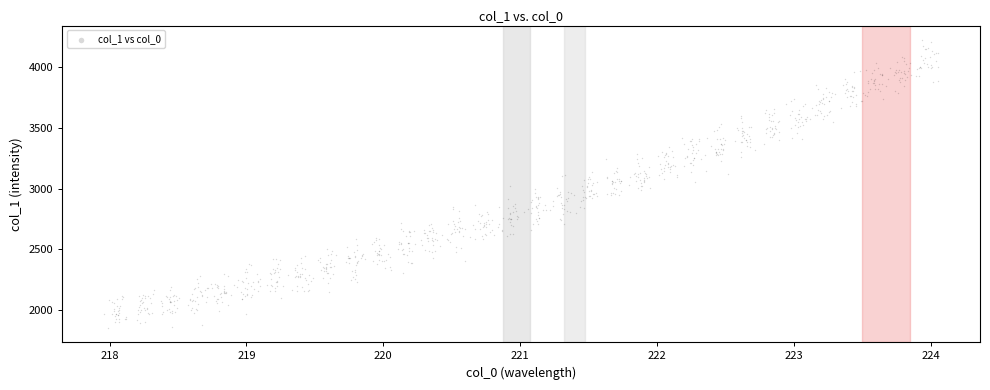

What is the range of X values (max minus min)?

6.1